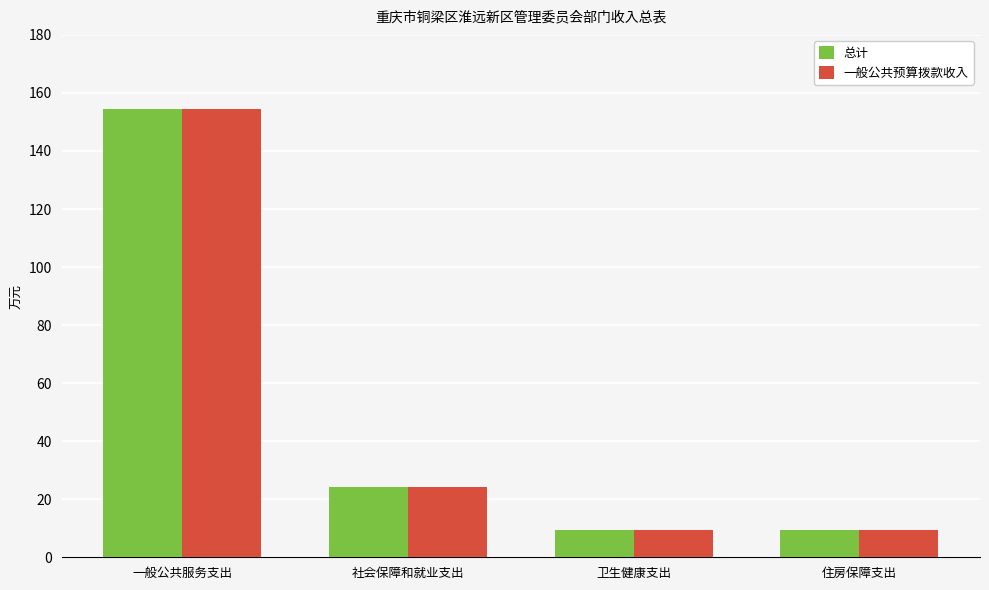

Which label corresponds to the largest value in the chart?

一般公共服务支出